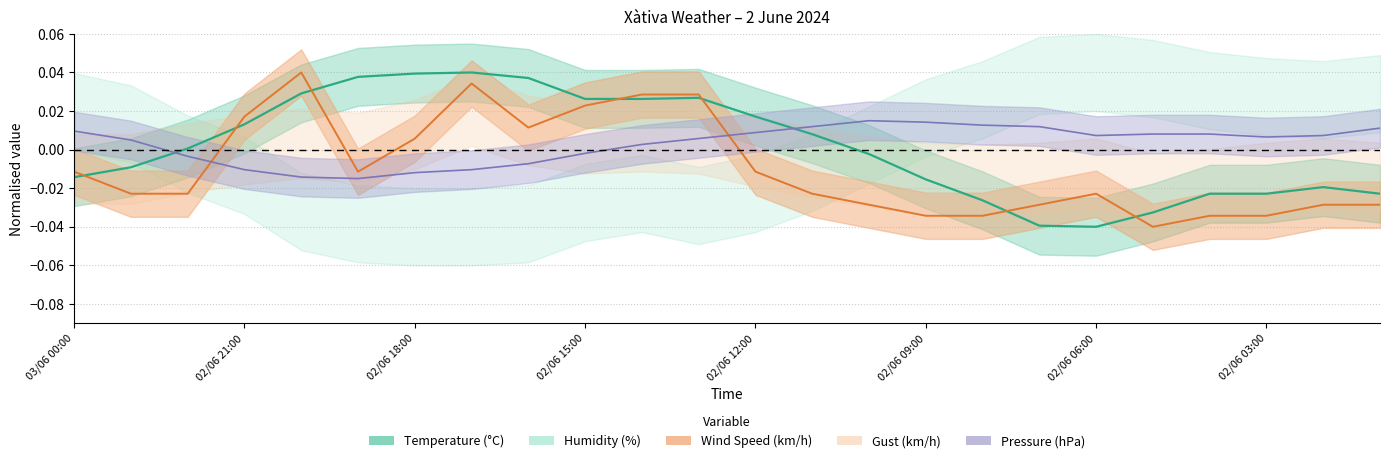

Is the value of Temperature (°C) at 02/06 20:00 greater than the value of Wind Speed (km/h) at 02/06 22:00?

Yes